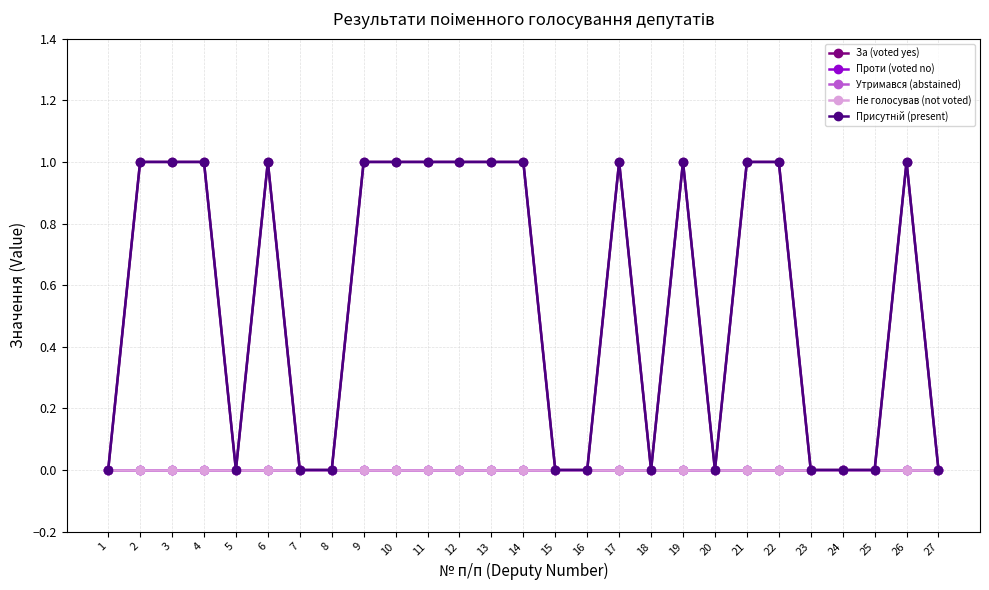

How many lines are shown in the chart?

5